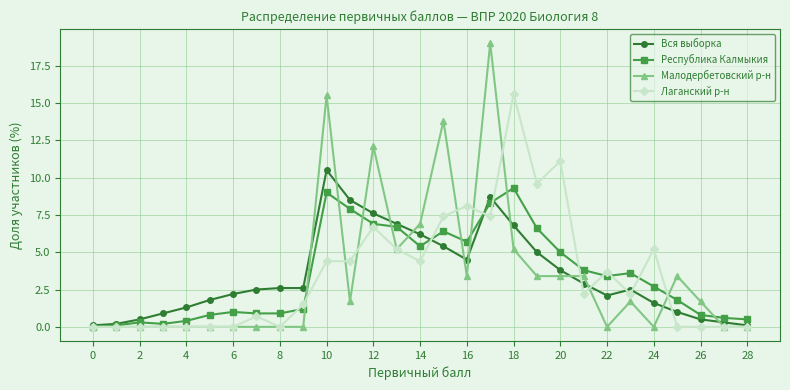

At how many categories does at least one series exceed 5?

12